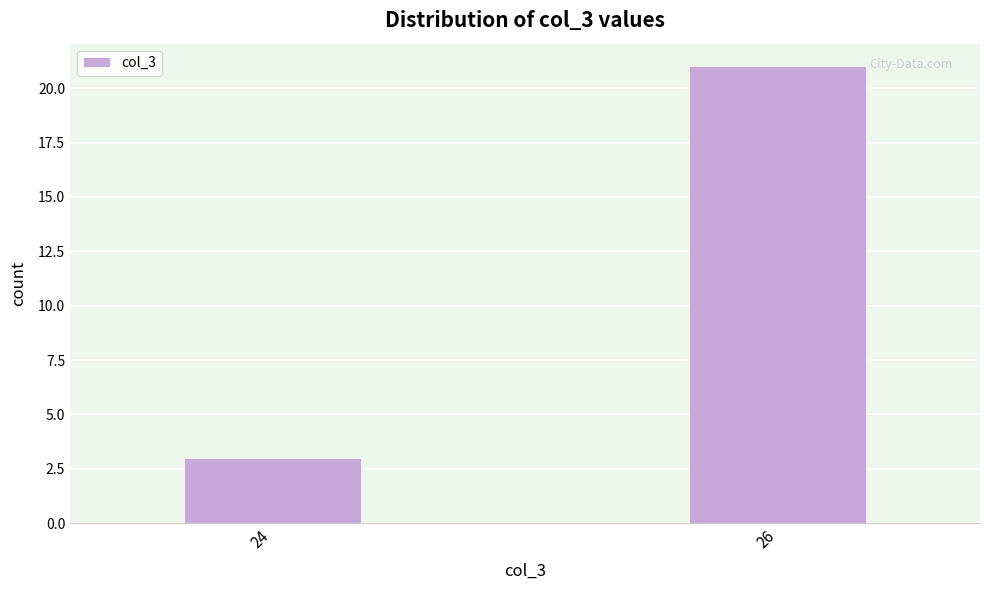

Reading right to left, list all the values displayed in this chart.

26=21	24=3